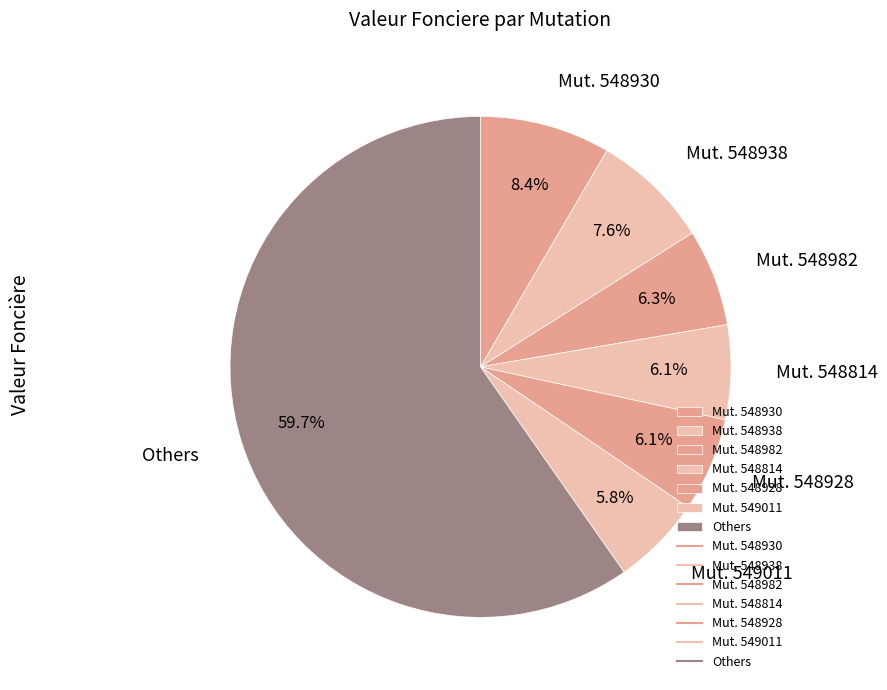

Between Others and Mut. 548938, which is larger?

Others